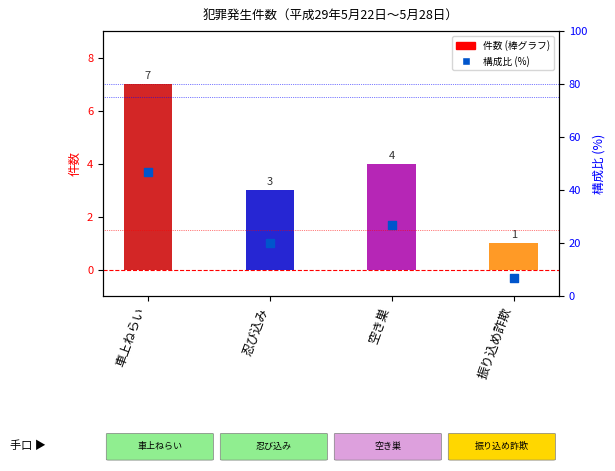

Which series has the largest total across all categories?

構成比 (%)